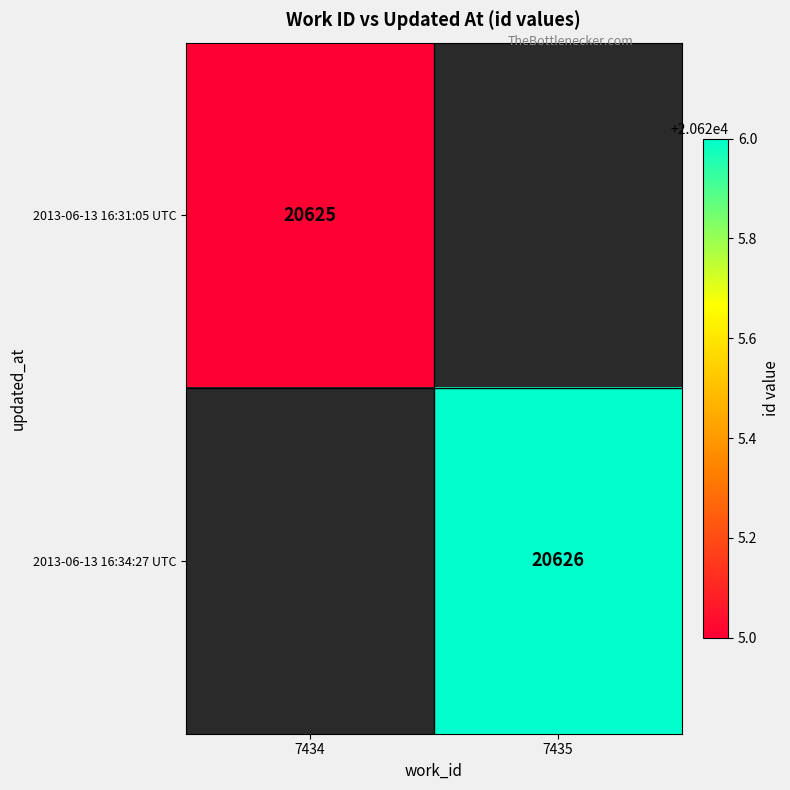

The value of 2013-06-13 16:34:27 UTC at 7435 is 20626. True or false?

True